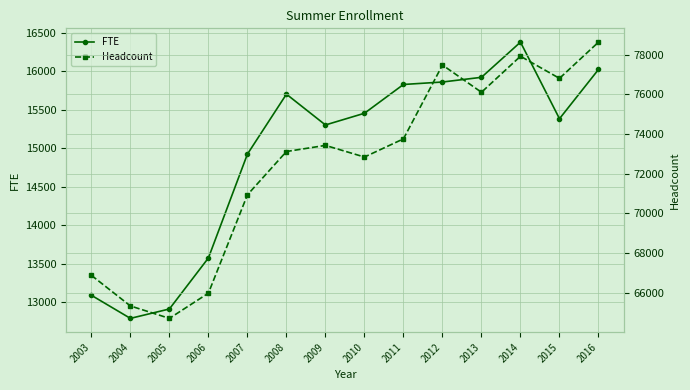

At how many categories does at least one series exceed 42590?

14